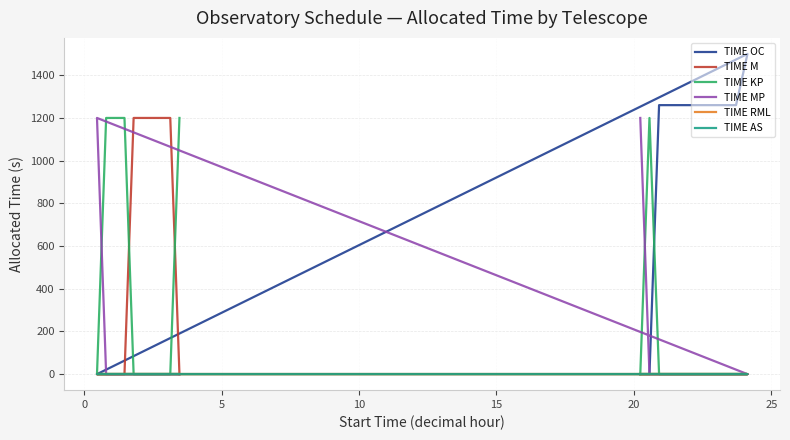

How many intersections are there between TIME MP and TIME OC?

1